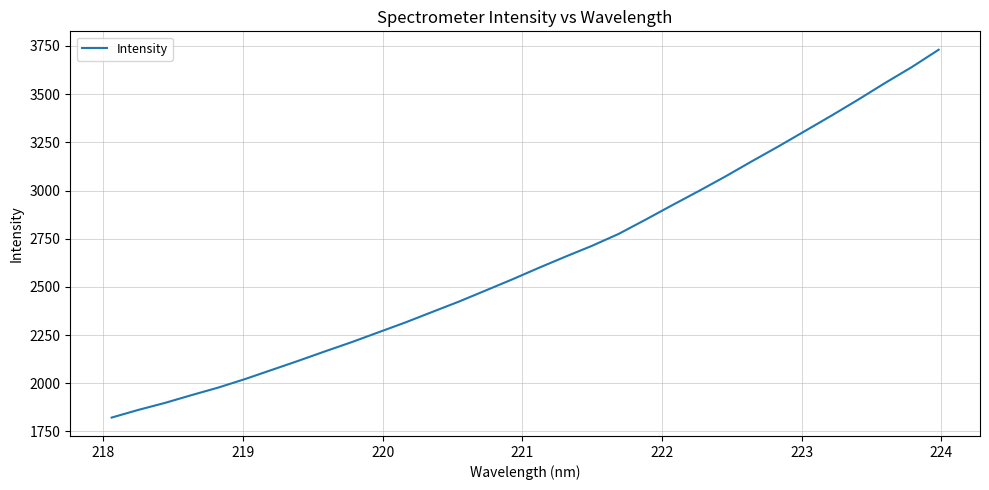

What is the minimum value shown in the chart?

1822.2